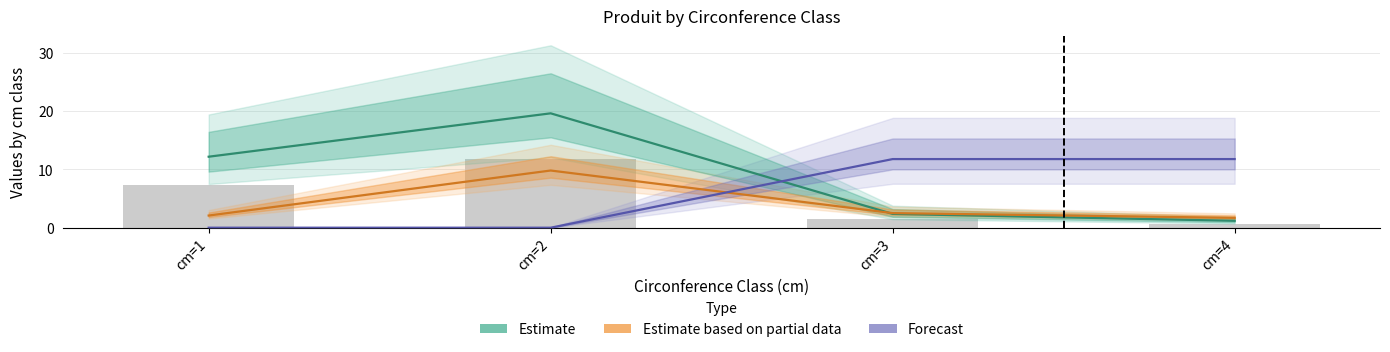

Which series has the largest range (max minus min)?

Estimate